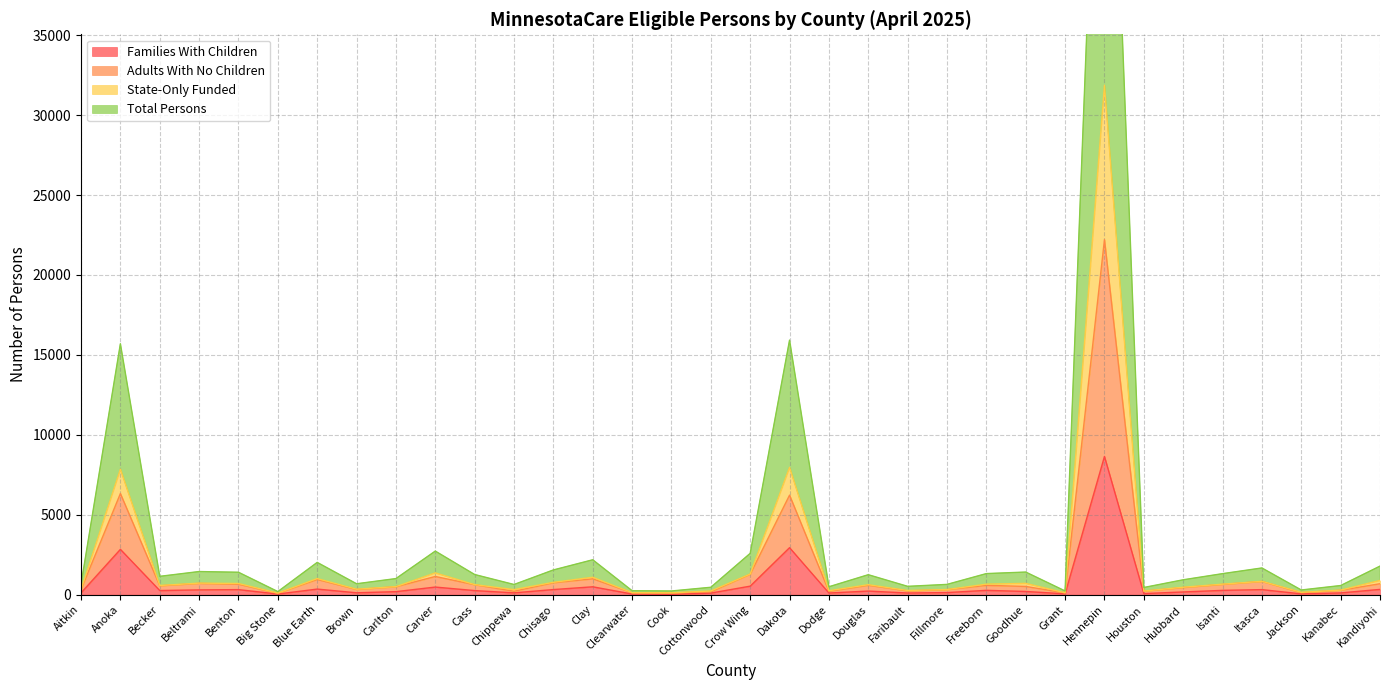

Rank the categories by Families With Children value from highest to lowest.

Hennepin, Dakota, Anoka, Crow Wing, Clay, Carver, Blue Earth, Kandiyohi, Chisago, Itasca, Benton, Beltrami, Freeborn, Isanti, Becker, Cass, Douglas, Goodhue, Carlton, Hubbard, Fillmore, Brown, Chippewa, Aitkin, Kanabec, Faribault, Dodge, Cottonwood, Houston, Grant, Jackson, Clearwater, Big Stone, Cook